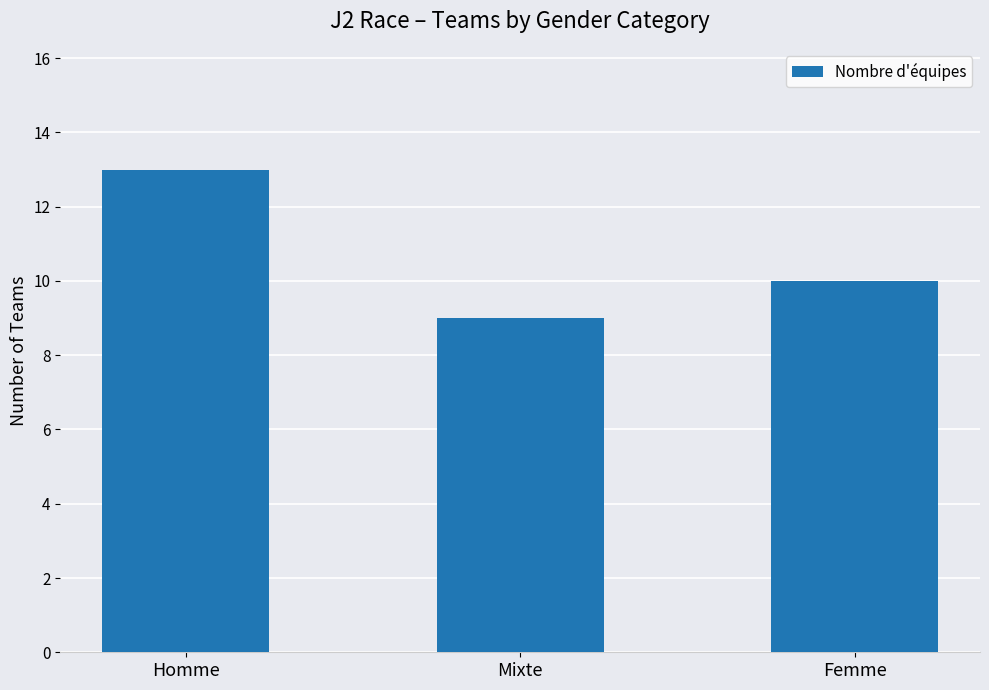

Does the chart contain any negative values?

No